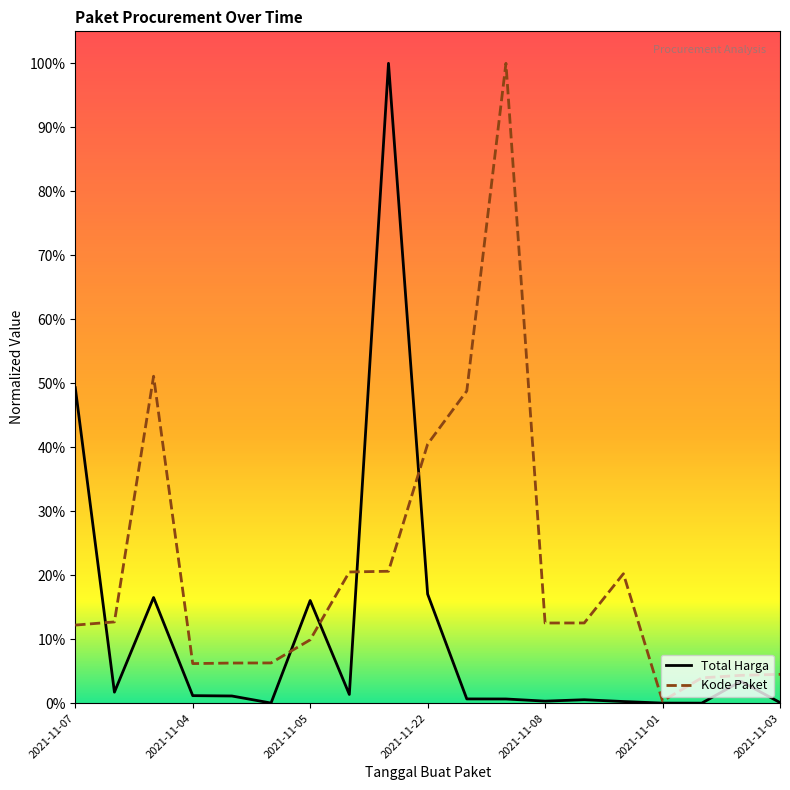

What are all the series names shown in the legend?

Total Harga, Kode Paket